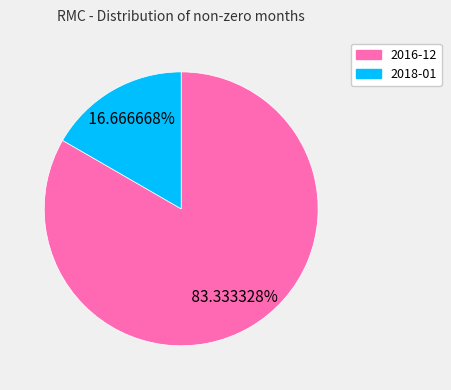

What is the ratio of the value at 2018-01 to the value at 2016-12?

0.2